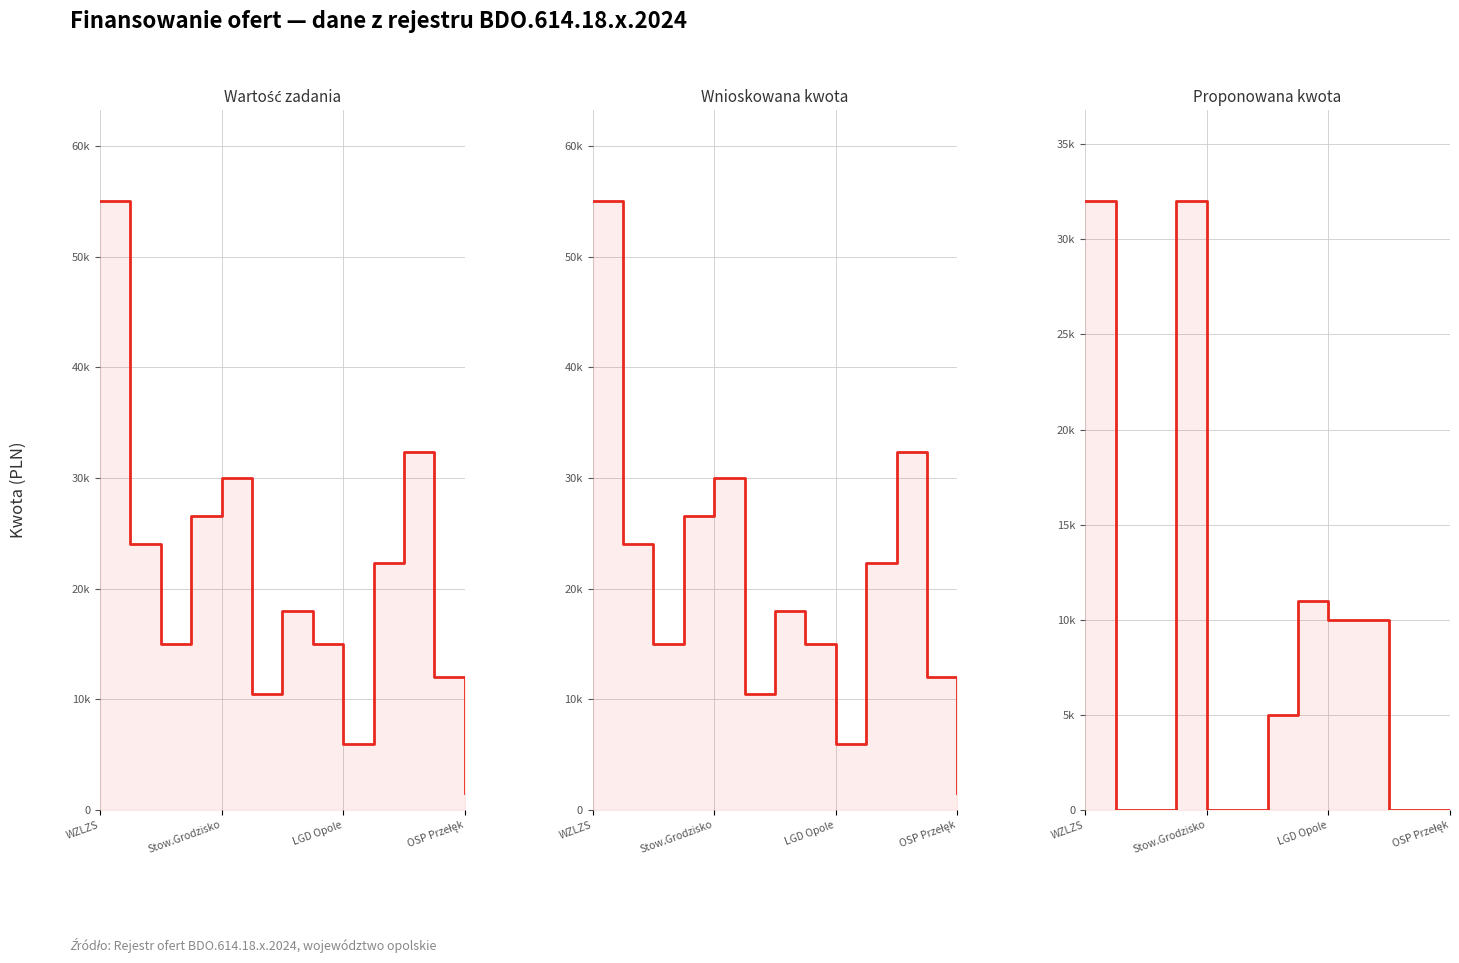

How many lines are shown in the chart?

3